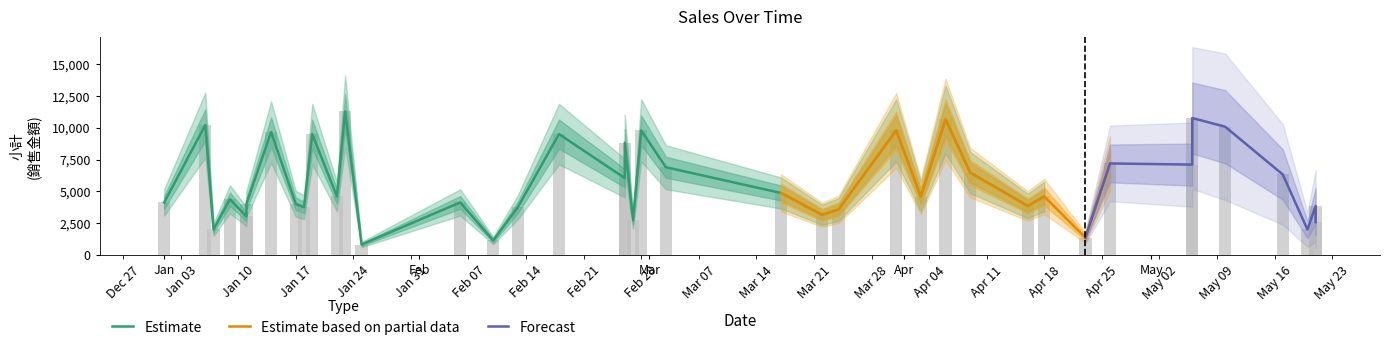

Reading left to right, extract all data points from this chart.

4140	10212	2016	4389	3036	4032	9660	4032	3762	9504	4608	11285	836	4140	1152	3762	9504	6048	8832	2745	9792	6900	4880	3168	3588	9792	4598	10656	6479	3864	4608	1380	7200	7106	10764	10080	6336	2016	3864	2592